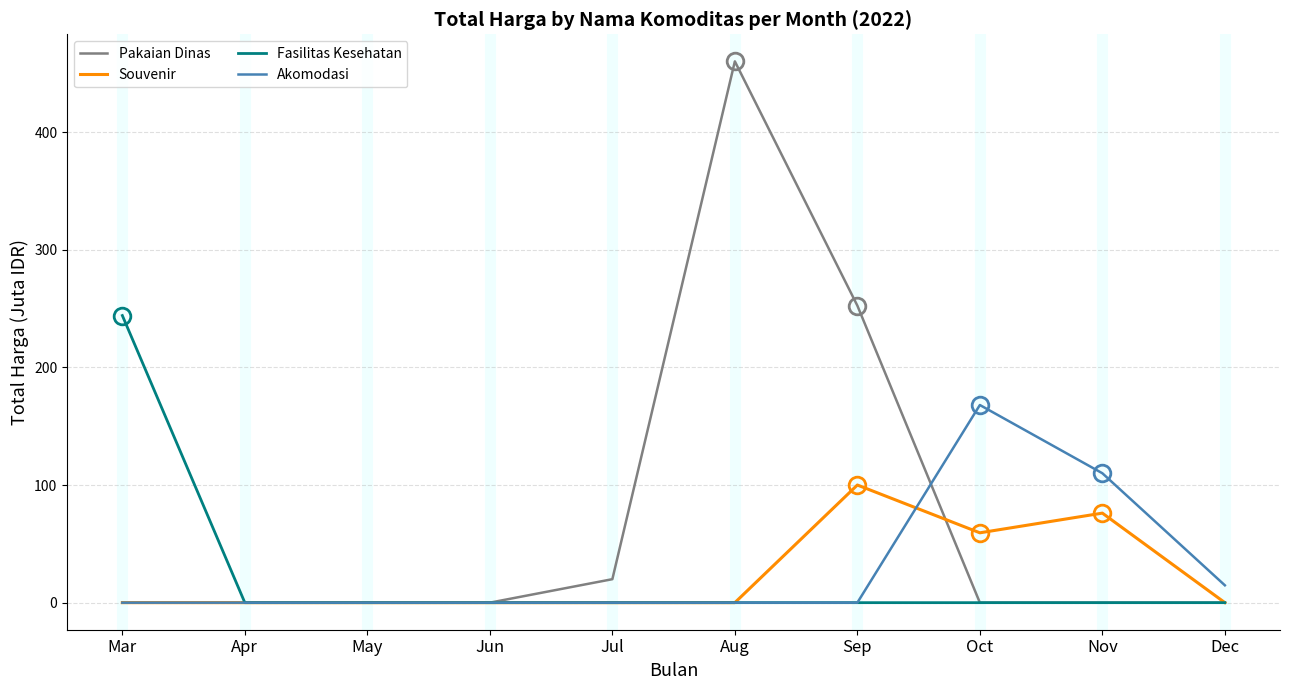

What are all the series names shown in the legend?

Pakaian Dinas, Souvenir, Fasilitas Kesehatan, Akomodasi